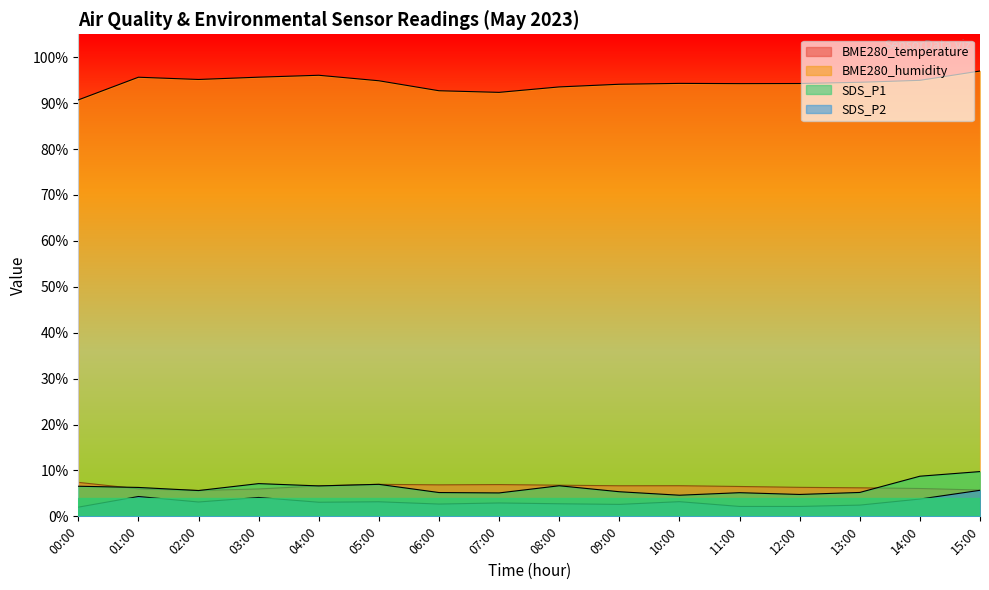

Which series has the largest range (max minus min)?

BME280_humidity